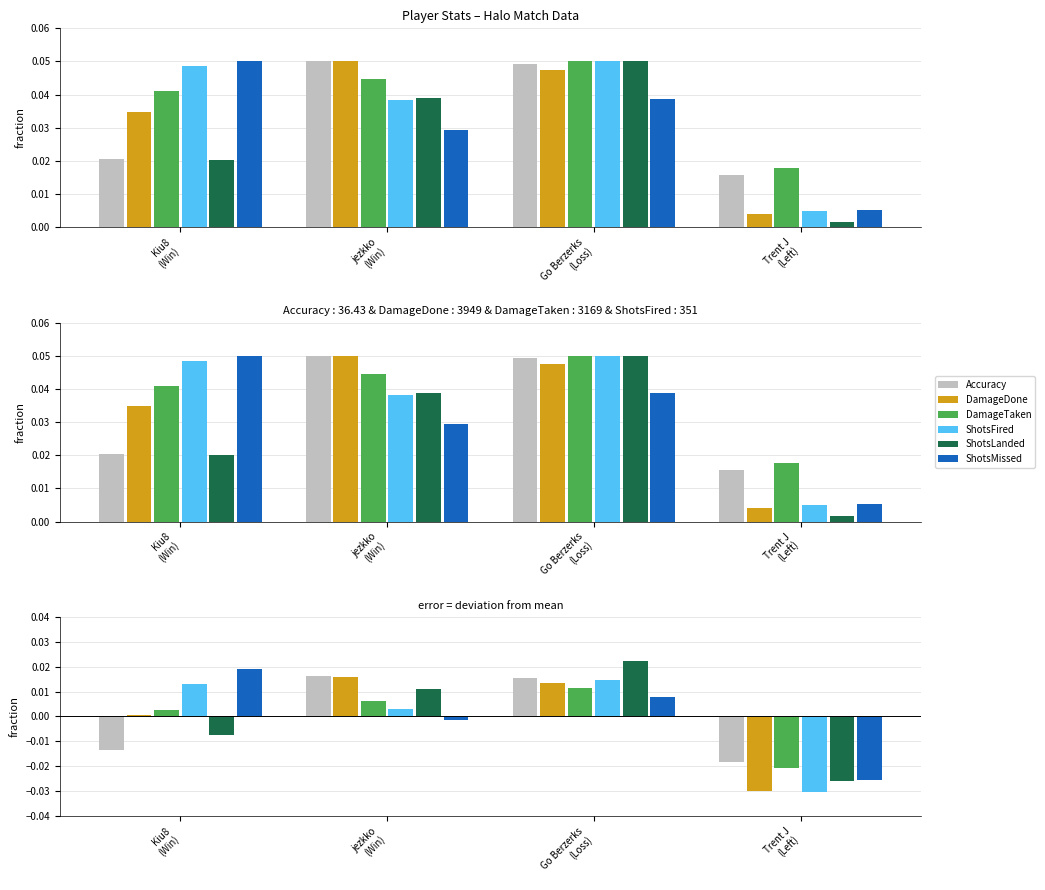

Count the ShotsLanded values in the range 0 to 1.

2